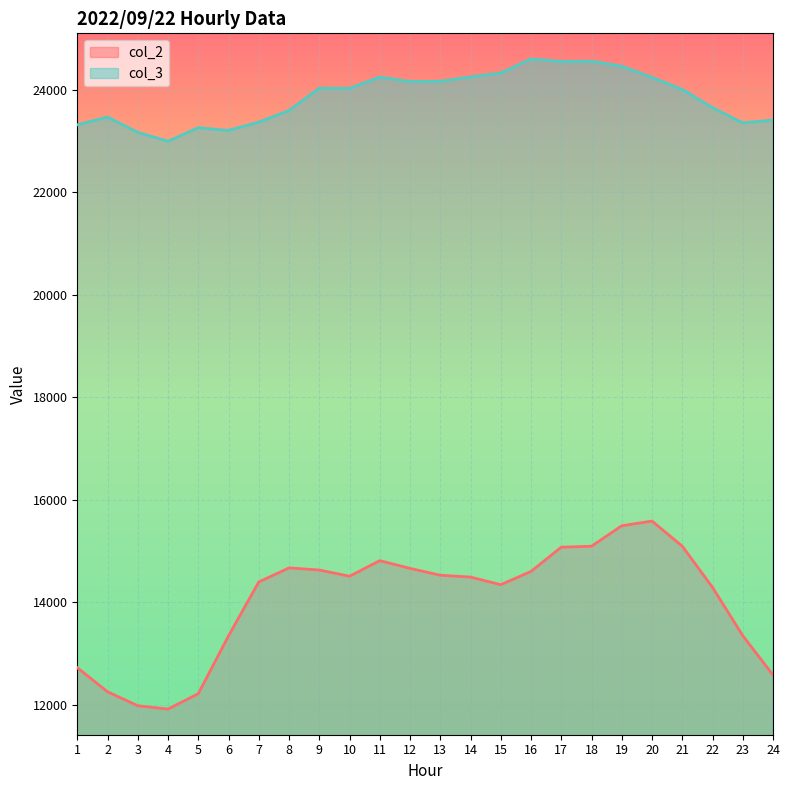

True or false: col_2 and col_3 cross at least once.

False